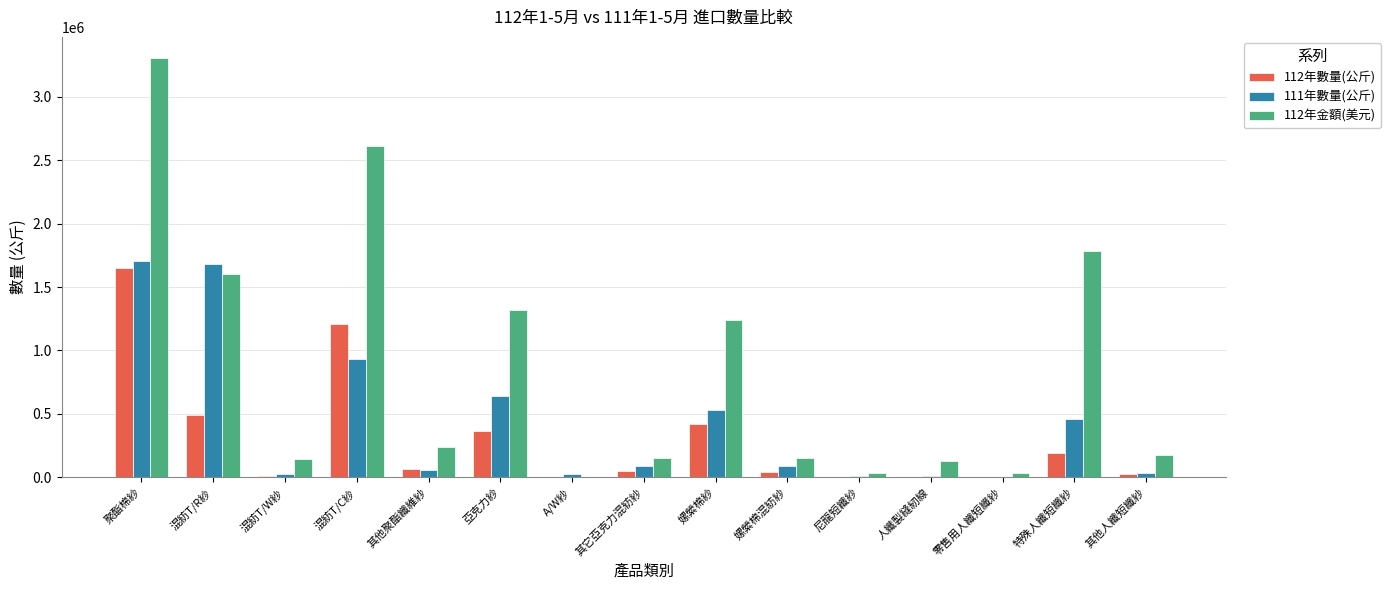

What is the maximum value shown in the chart?

3307000